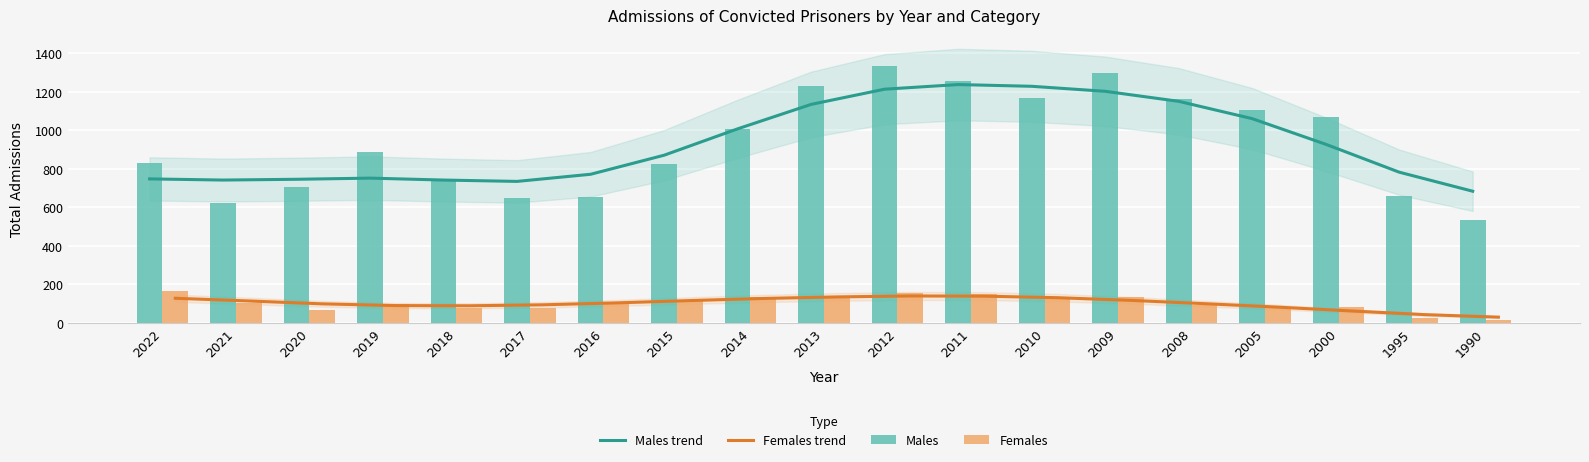

Which series changed the most between 2005 and 2000?

Males trend